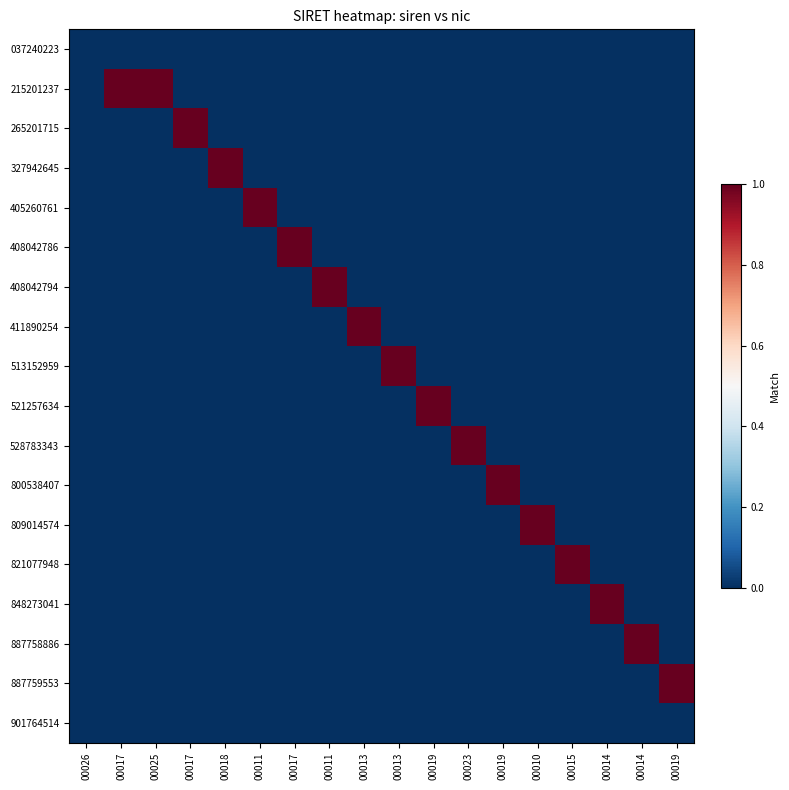

At how many categories does at least one series exceed 0?

17